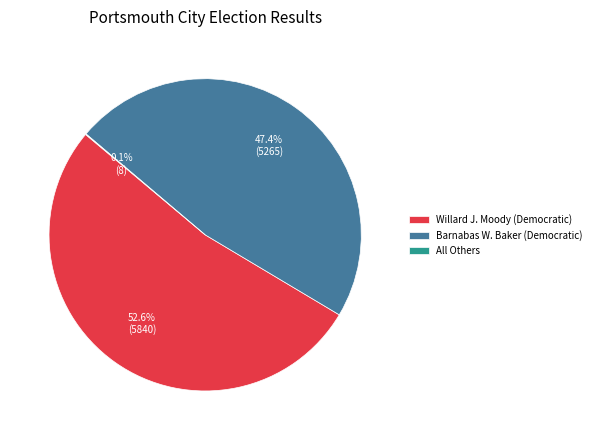

Do Willard J. Moody (Democratic) and Barnabas W. Baker (Democratic) together represent more than half of the pie?

Yes